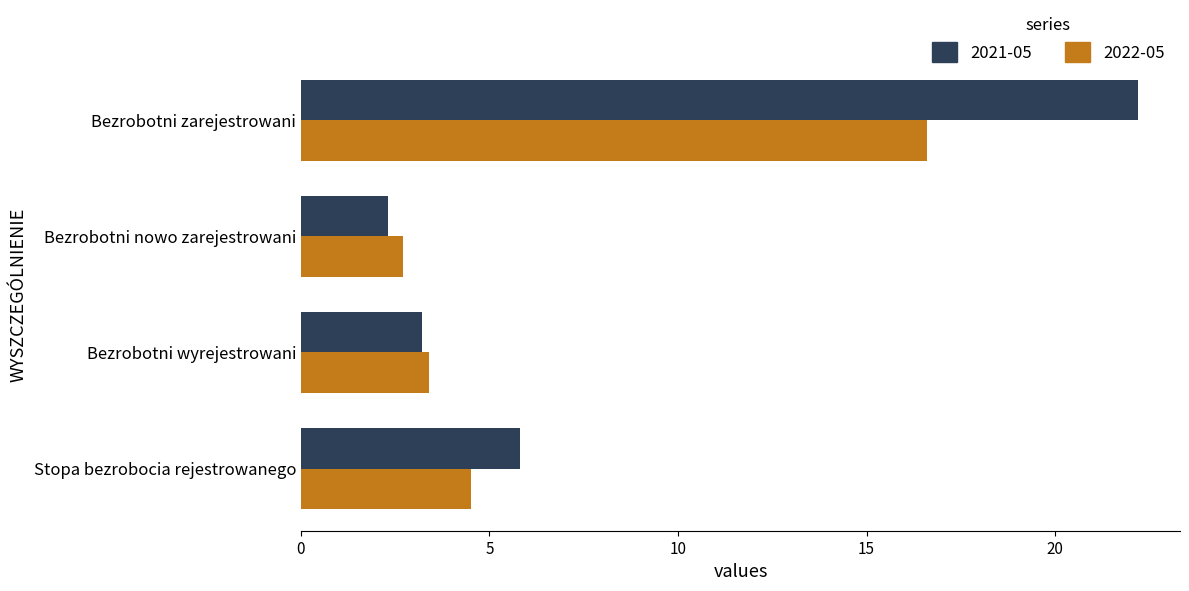

What are all the series names shown in the legend?

2021-05, 2022-05